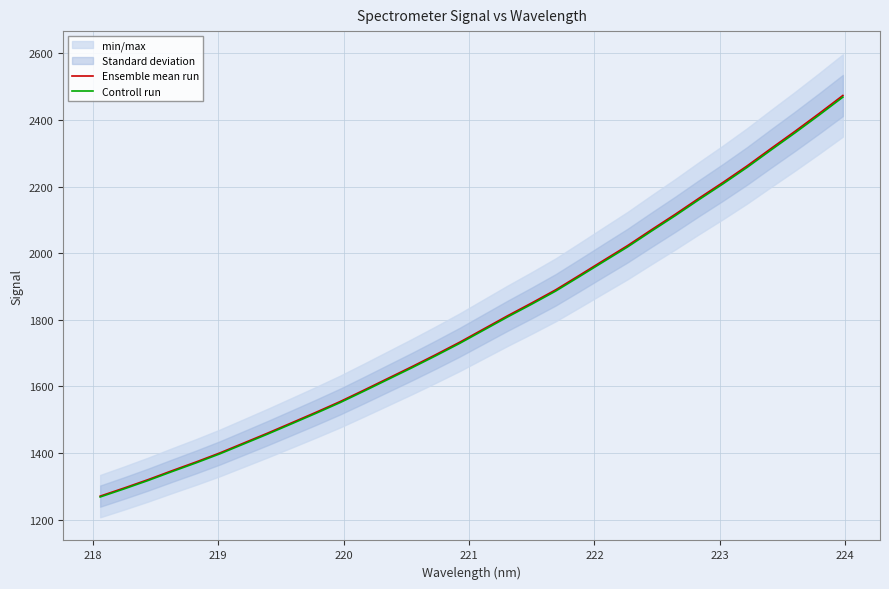

What is the lowest value of the Controll run series?

1268.3